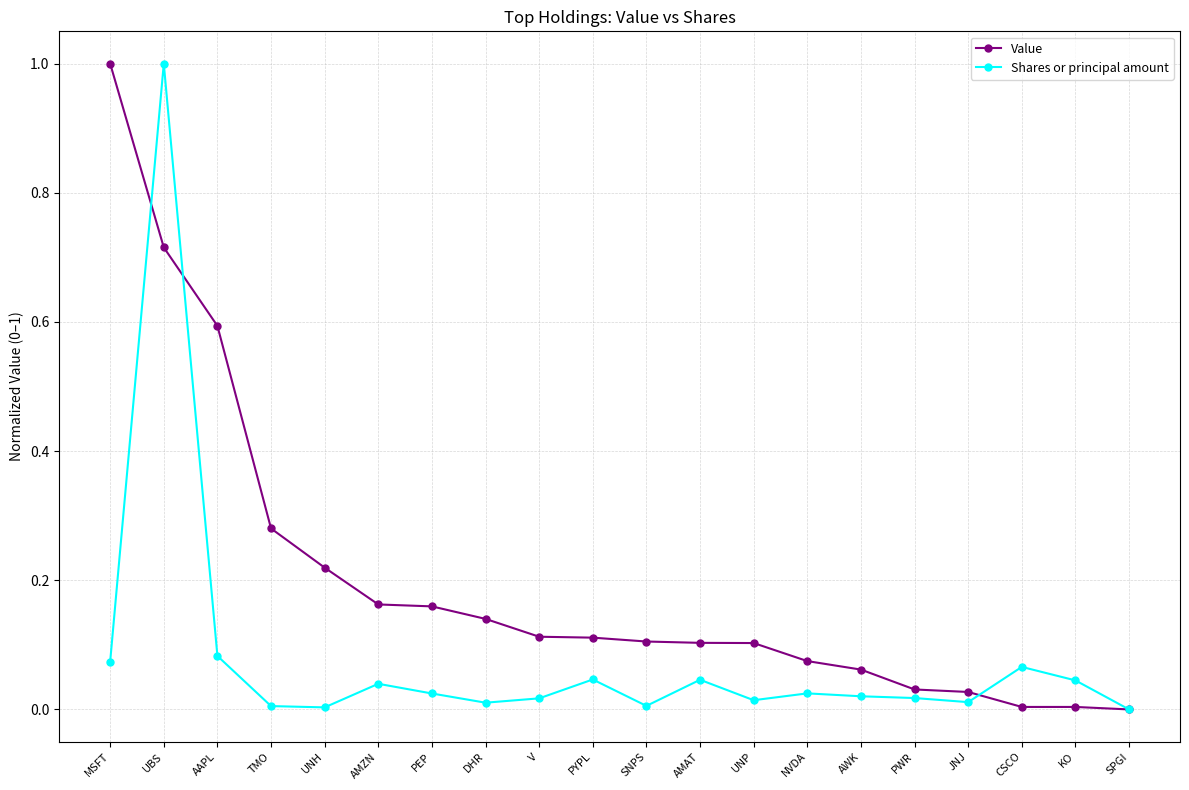

Which series changed the most between SNPS and AWK?

Value